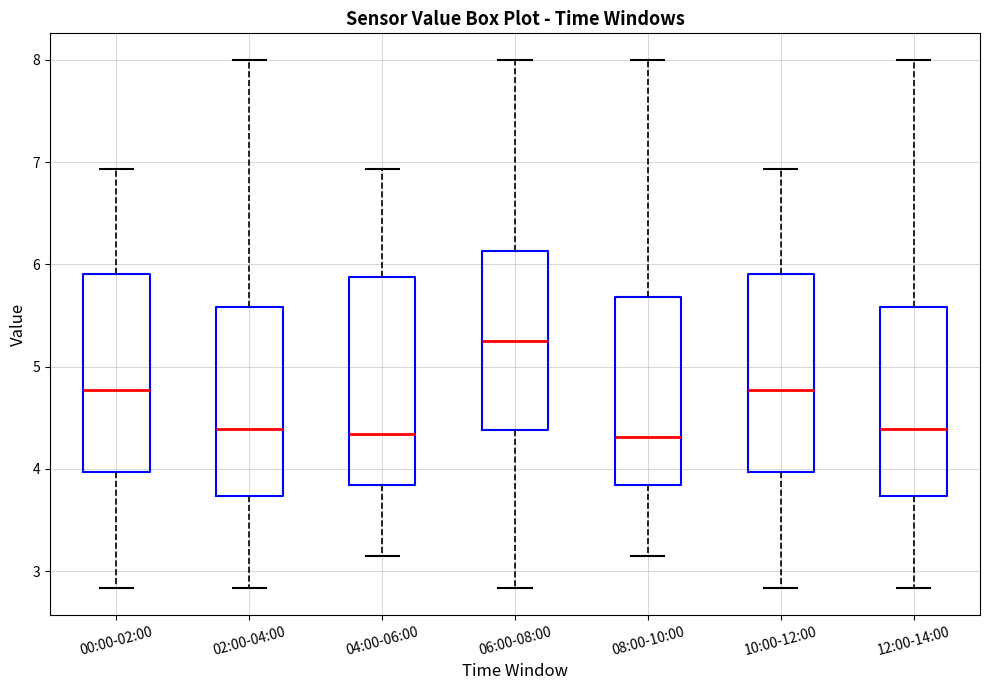

Which box has the highest median line?

06:00-08:00